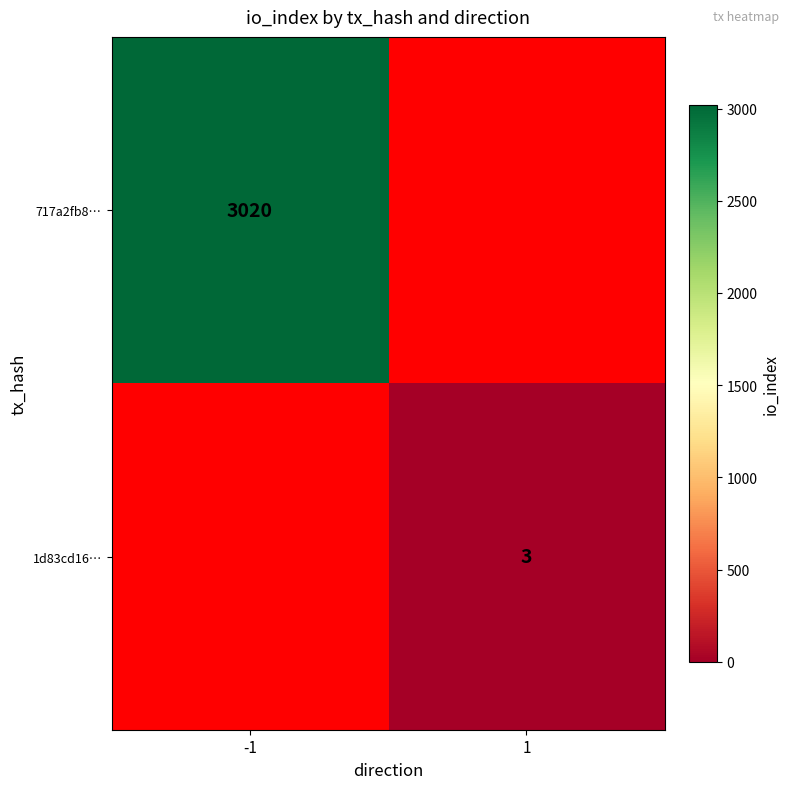

Is it true that 717a2fb8… equals 5107 at -1?

False